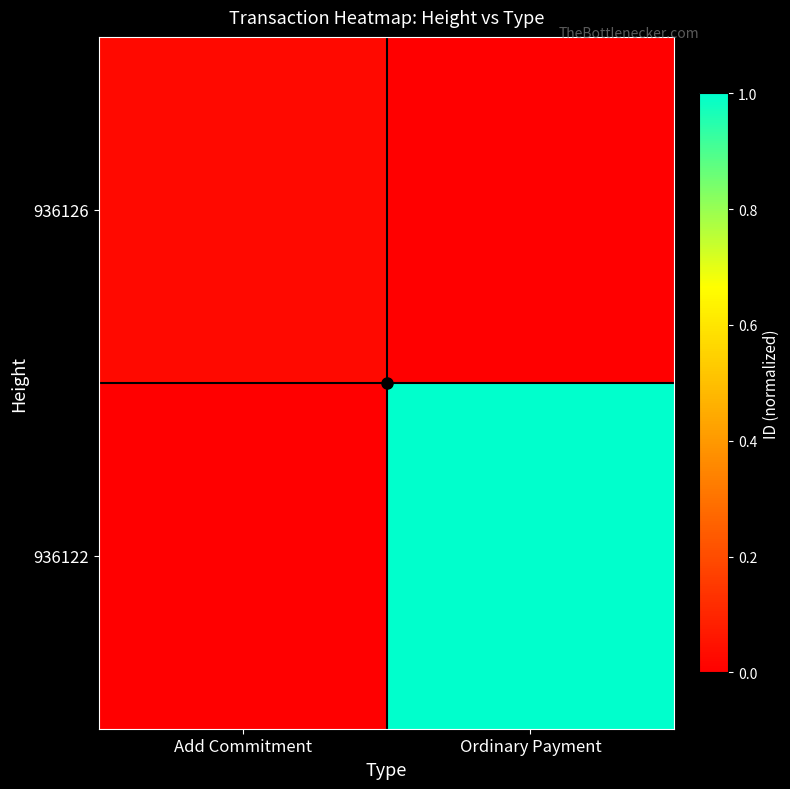

Reading left to right, list all the values displayed in this chart.

936126: Add Commitment=0.0	Ordinary Payment=0.0
936122: Add Commitment=0.0	Ordinary Payment=1.0